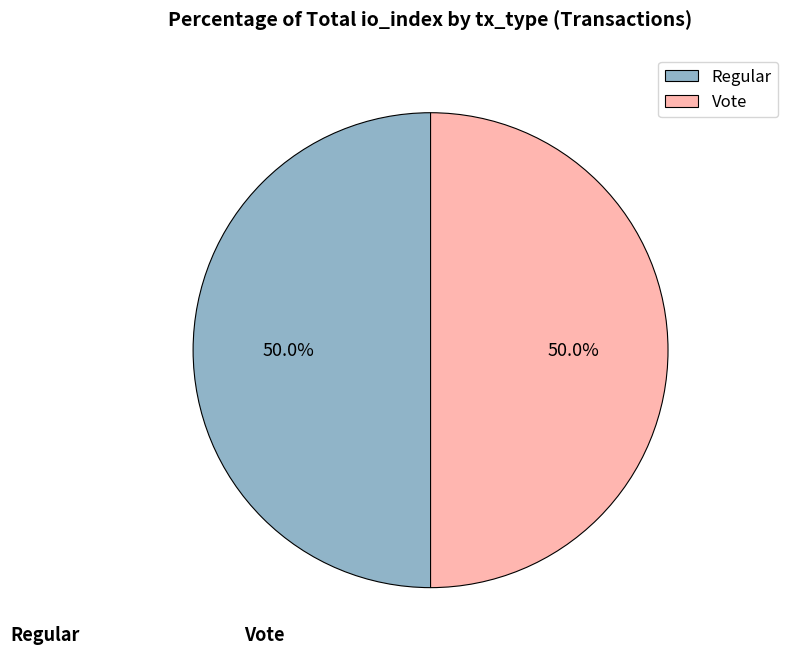

To the nearest percent, what is the combined percentage of Vote and Regular?

100%